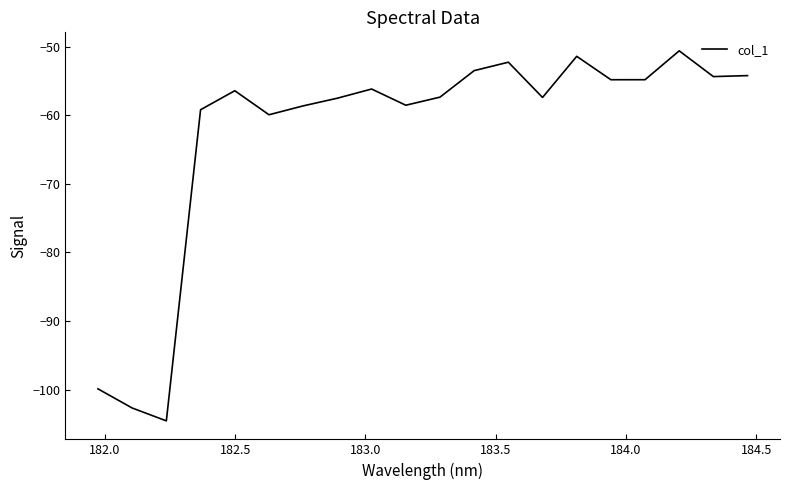

True or false: there are more than 1 points higher than both neighbors.

True